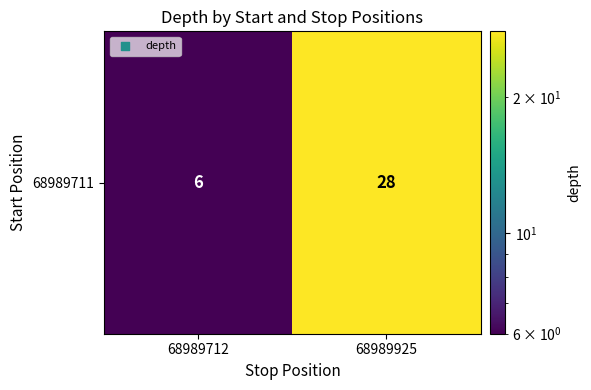

Rank the categories by value from lowest to highest.

68989712, 68989925